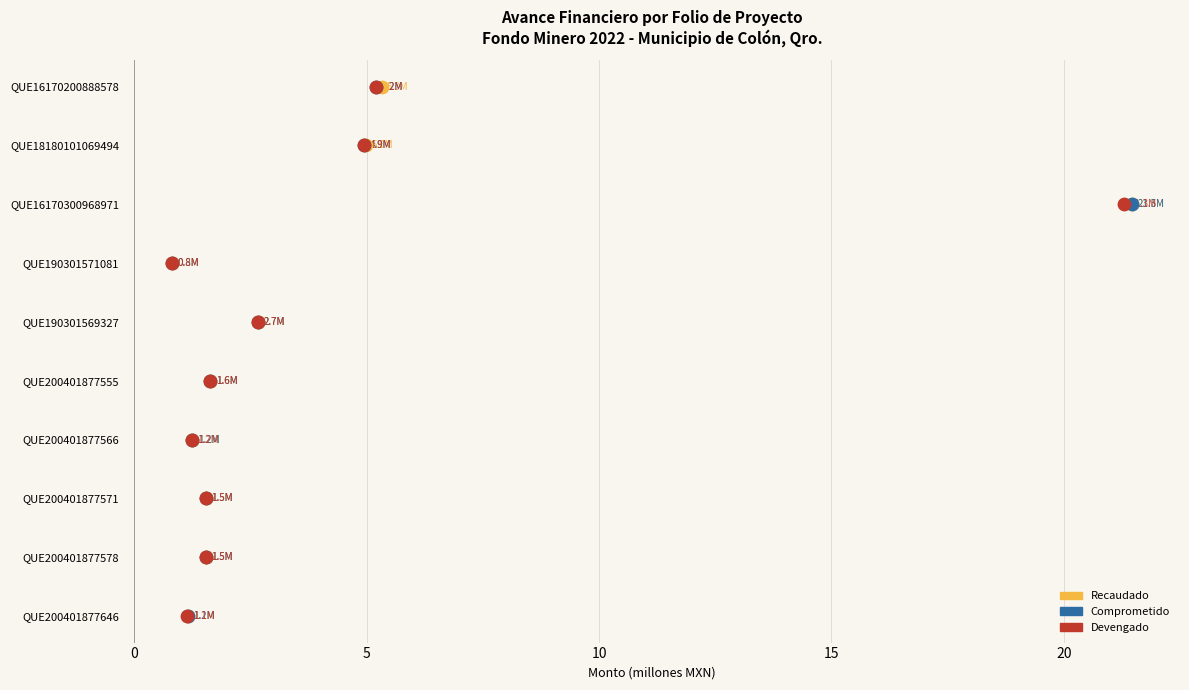

What are all the series names shown in the legend?

Recaudado, Comprometido, Devengado